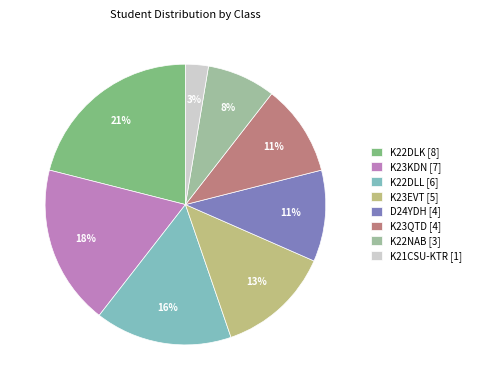

Is K23KDN the majority of the pie?

No